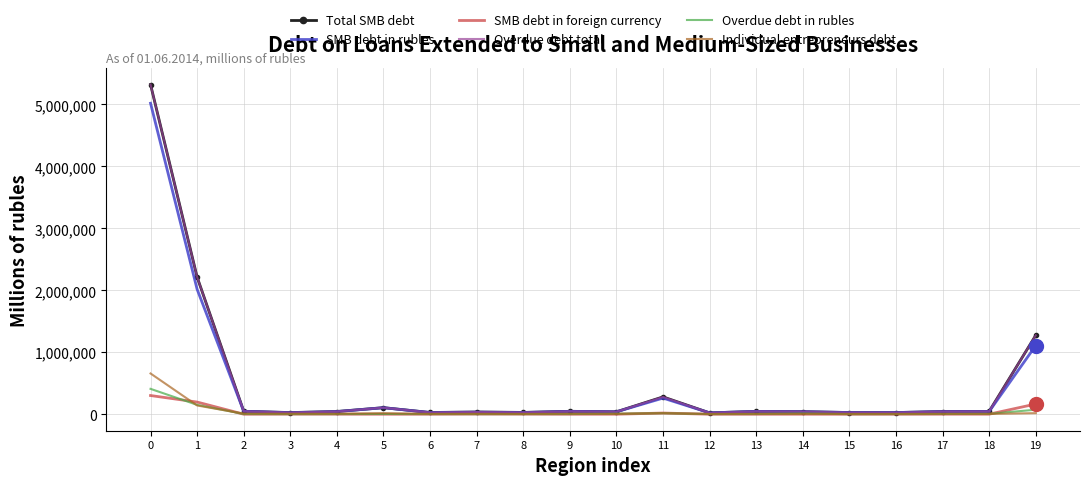

What is the difference between the highest and lowest values at 16?

26912